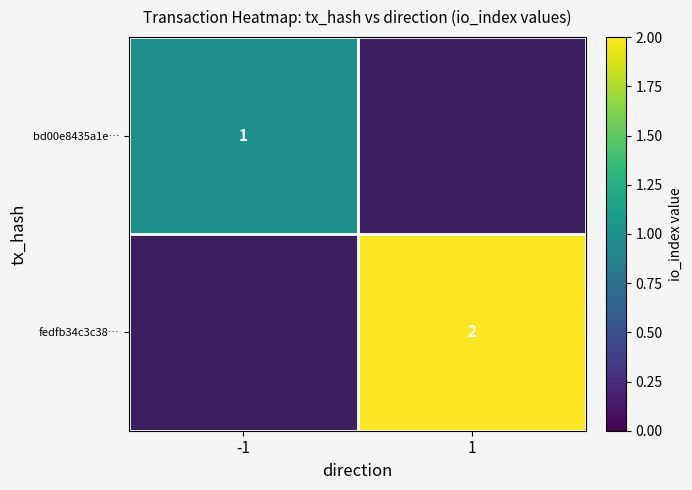

The fedfb34c3c38… series shows 2 at 1. True or false?

True